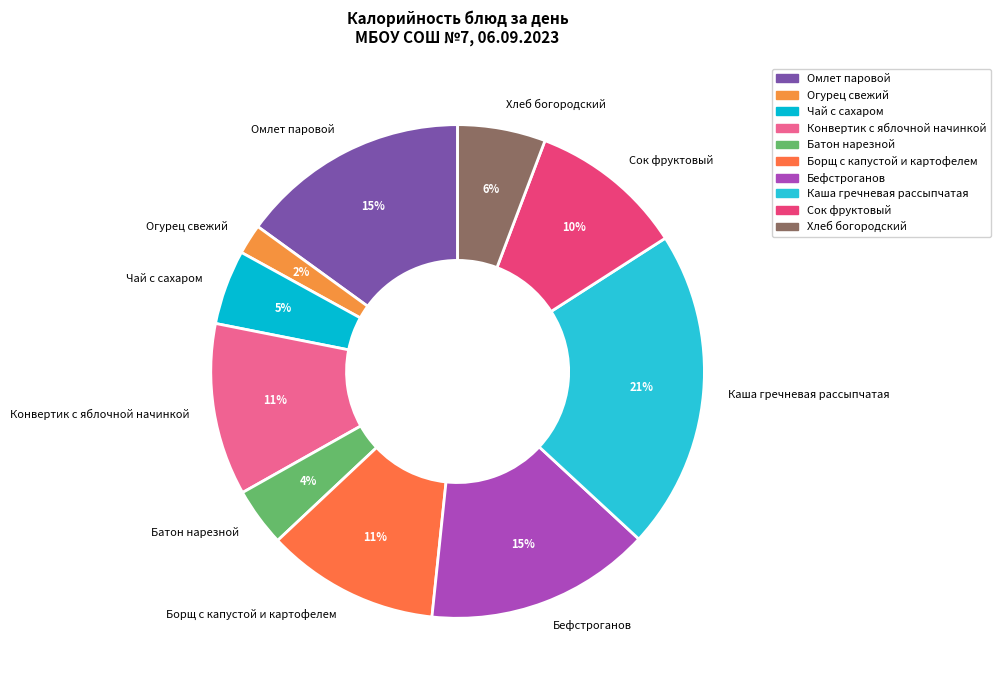

What is the largest slice in the pie chart?

Каша гречневая рассыпчатая